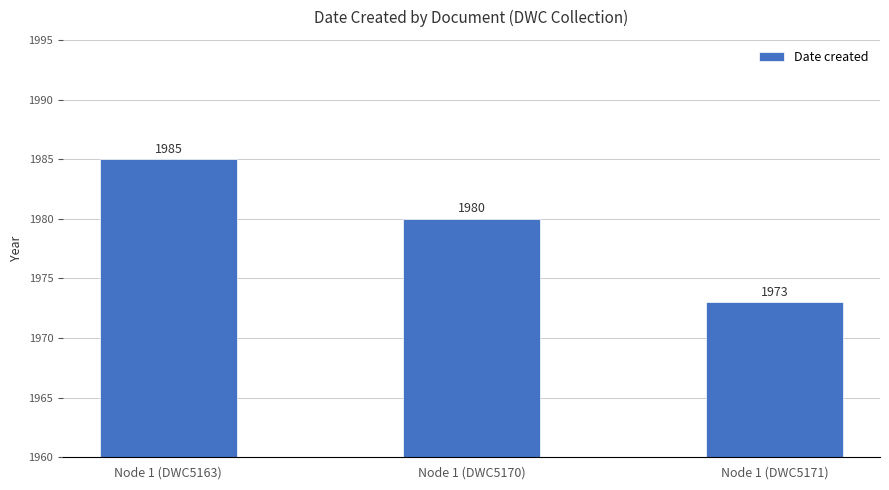

Between Node 1 (DWC5170) and Node 1 (DWC5163), which is larger?

Node 1 (DWC5163)